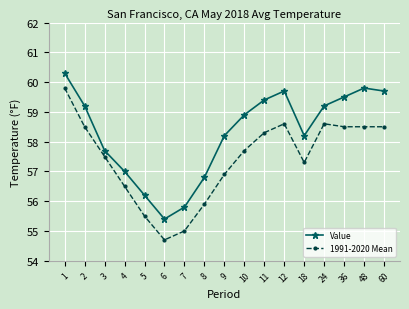

What is the sum of all Value values?

991.0